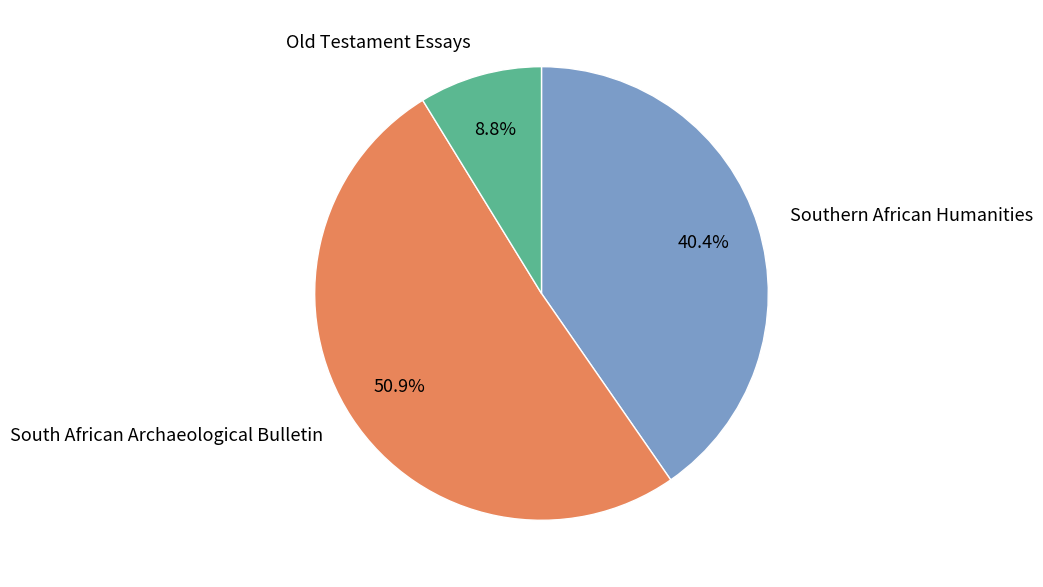

What percentage is the Old Testament Essays slice, to the nearest percent?

9%